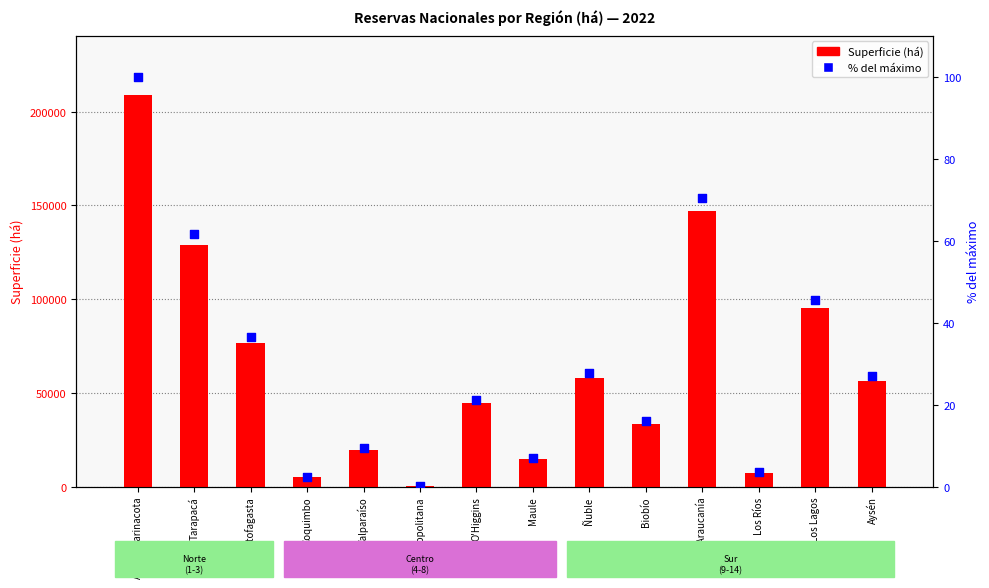

At how many categories does at least one series exceed 93603?

4